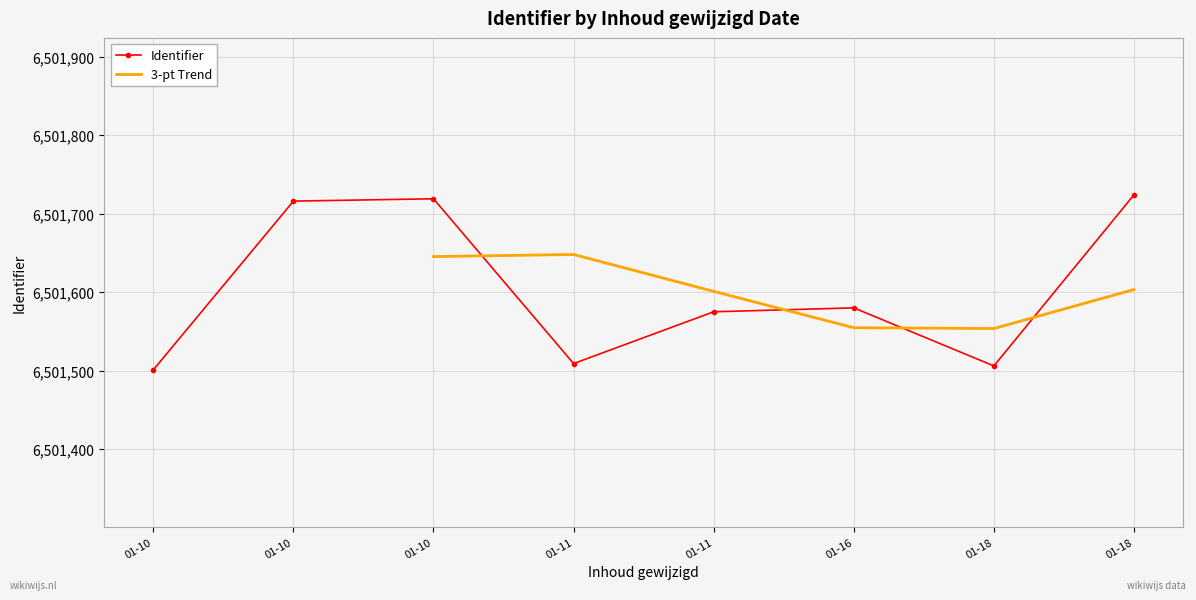

What is the difference between the maximum and minimum values?

223